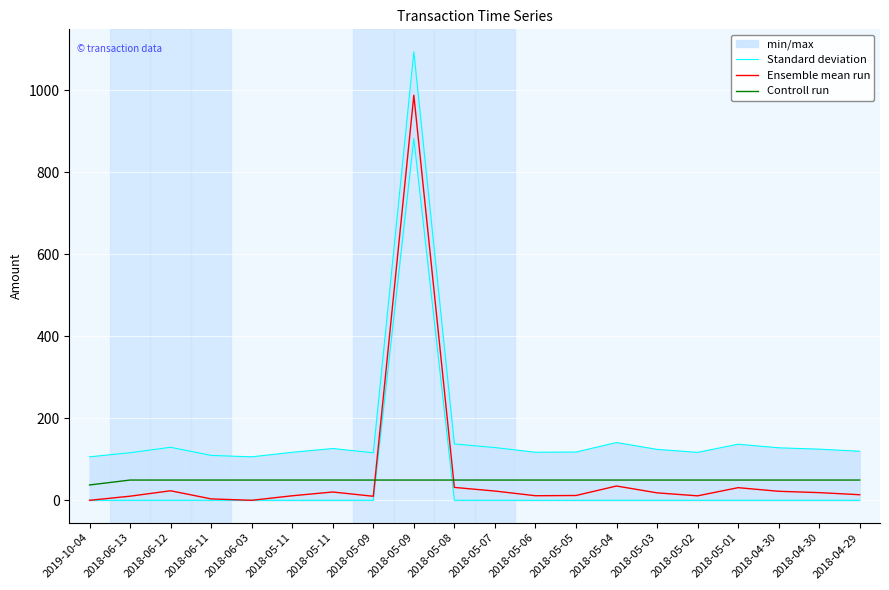

Reading right to left, transcribe all the data shown in this chart.

Standard deviation: 2018-04-29=119.5	2018-04-30=124.7	2018-04-30=127.9	2018-05-01=136.7	2018-05-02=116.8	2018-05-03=124.1	2018-05-04=140.8	2018-05-05=117.7	2018-05-06=117.1	2018-05-07=128.5	2018-05-08=137.4	2018-05-09=1093.3	2018-05-09=115.8	2018-05-11=126.2	2018-05-11=117.0	2018-06-03=106.0	2018-06-11=109.4	2018-06-12=129.2	2018-06-13=116.0	2019-10-04=106.0
Ensemble mean run: 2018-04-29=13.6	2018-04-30=18.7	2018-04-30=22.0	2018-05-01=30.8	2018-05-02=10.9	2018-05-03=18.1	2018-05-04=34.8	2018-05-05=11.7	2018-05-06=11.1	2018-05-07=22.5	2018-05-08=31.4	2018-05-09=987.3	2018-05-09=9.8	2018-05-11=20.2	2018-05-11=11.0	2018-06-03=0.0	2018-06-11=3.4	2018-06-12=23.2	2018-06-13=10.0	2019-10-04=0.0
Controll run: 2018-04-29=49.4	2018-04-30=49.4	2018-04-30=49.4	2018-05-01=49.4	2018-05-02=49.4	2018-05-03=49.4	2018-05-04=49.4	2018-05-05=49.4	2018-05-06=49.4	2018-05-07=49.4	2018-05-08=49.4	2018-05-09=49.4	2018-05-09=49.4	2018-05-11=49.4	2018-05-11=49.4	2018-06-03=49.4	2018-06-11=49.4	2018-06-12=49.4	2018-06-13=49.4	2019-10-04=37.4